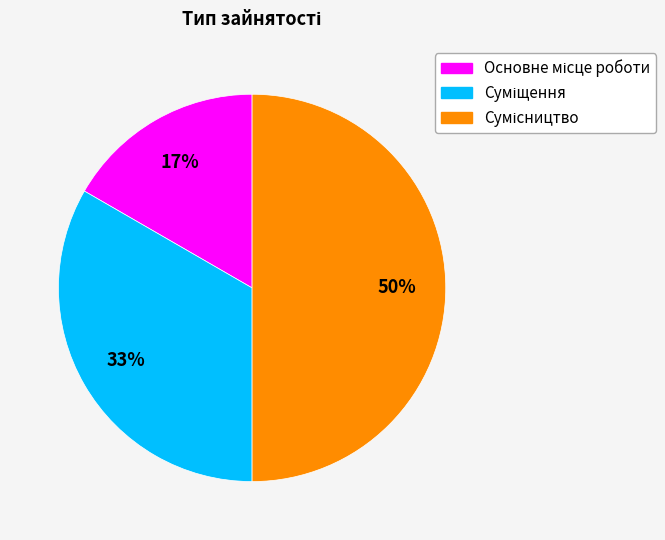

How many slices are in this pie chart?

3